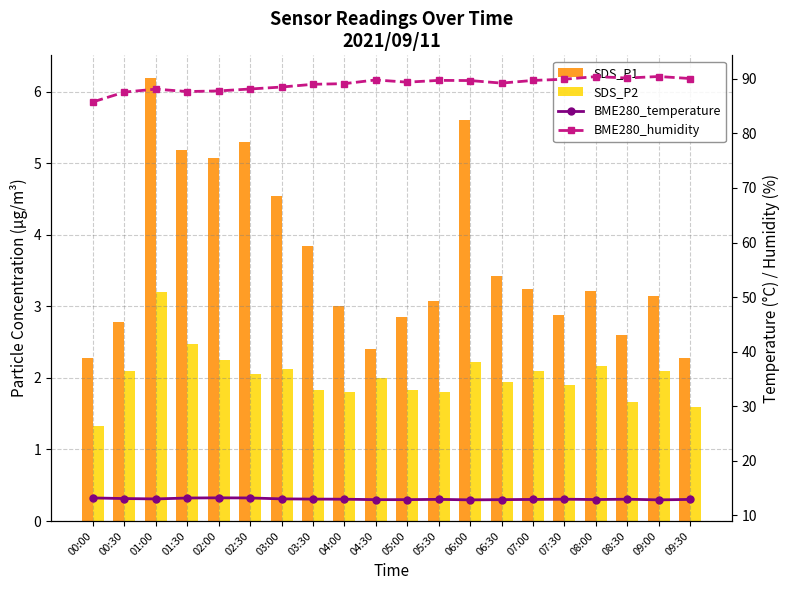

How many groups of bars are there?

20